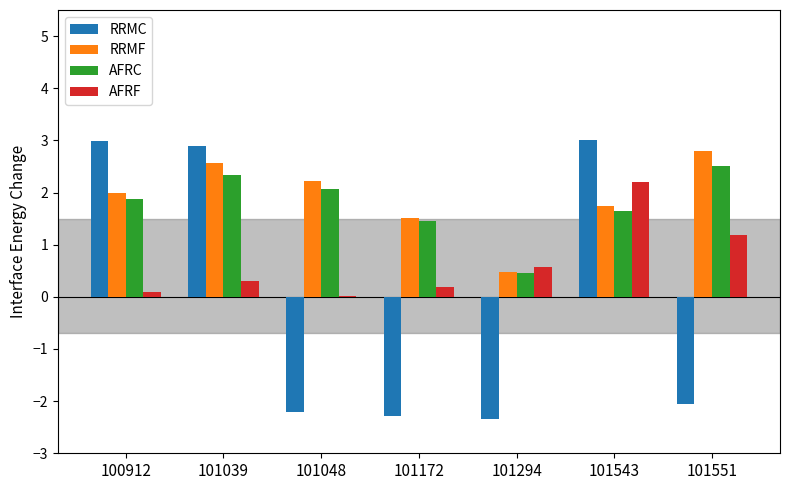

Which series has the largest range (max minus min)?

RRMC